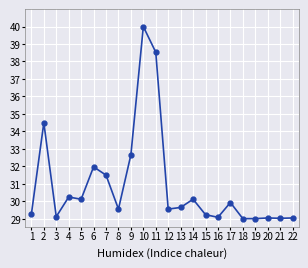

At which category does the data reach its first local peak?

2